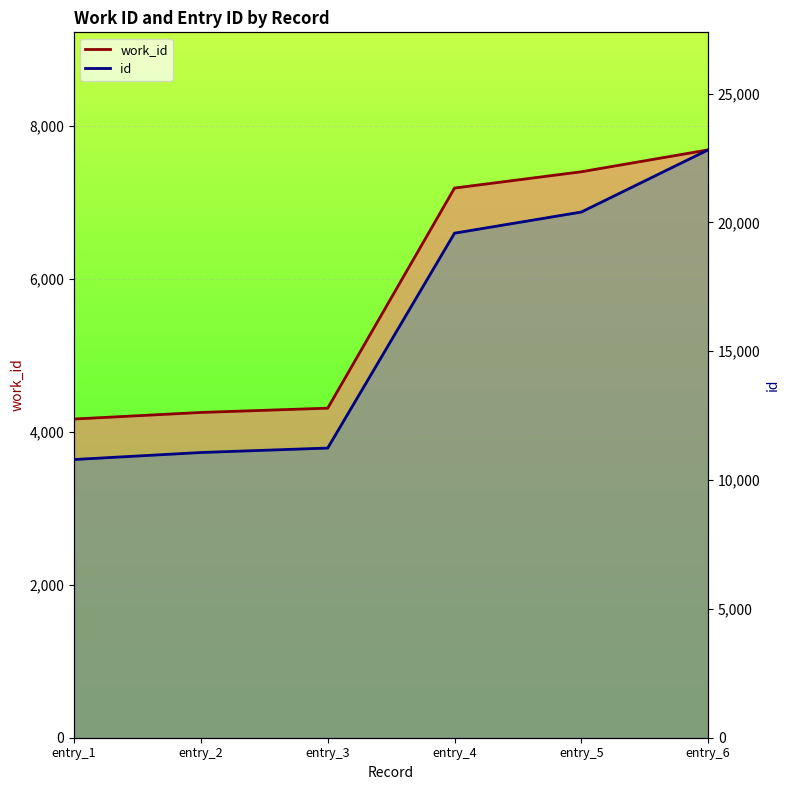

What is the difference between the second highest and minimum values in the work_id line series?

3233